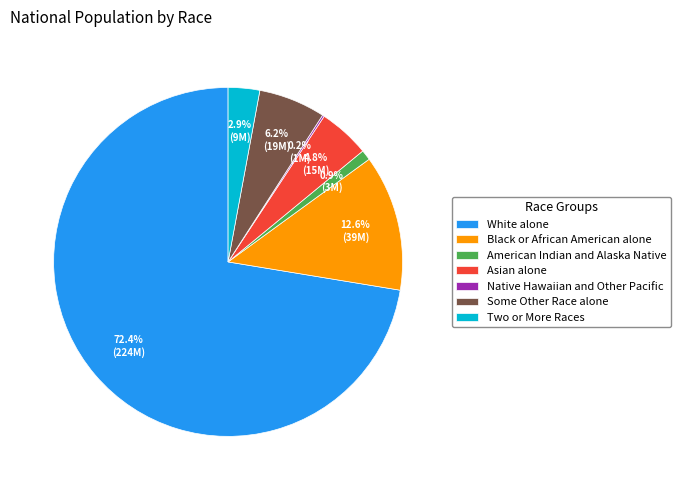

Which slice represents more than half of the pie?

White alone